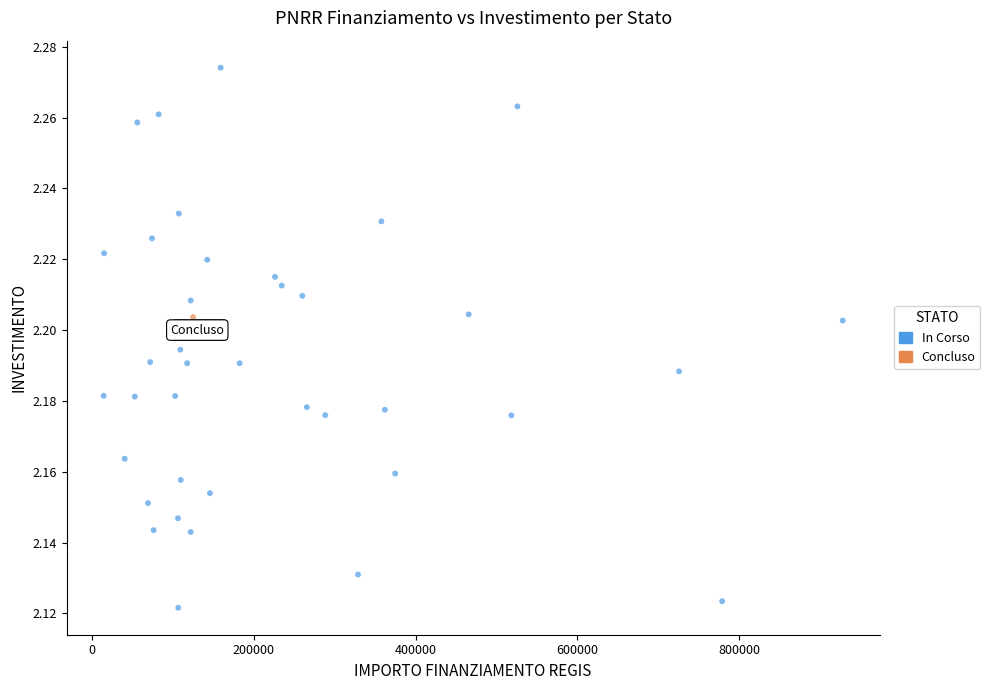

What are all the series names shown in the legend?

In Corso, Concluso